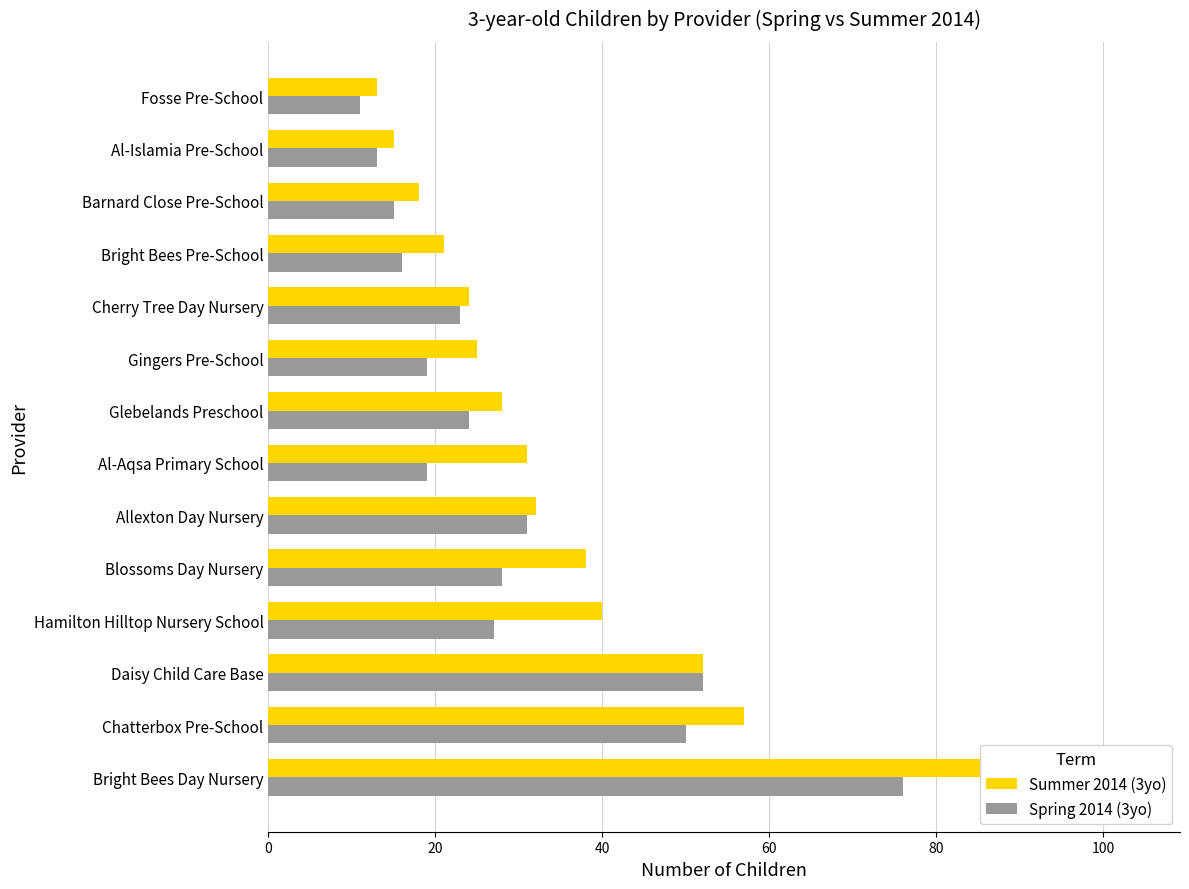

Reading left to right, list all the values displayed in this chart.

Summer 2014 (3yo): 104	57	52	40	38	32	31	28	25	24	21	18	15	13
Spring 2014 (3yo): 76	50	52	27	28	31	19	24	19	23	16	15	13	11